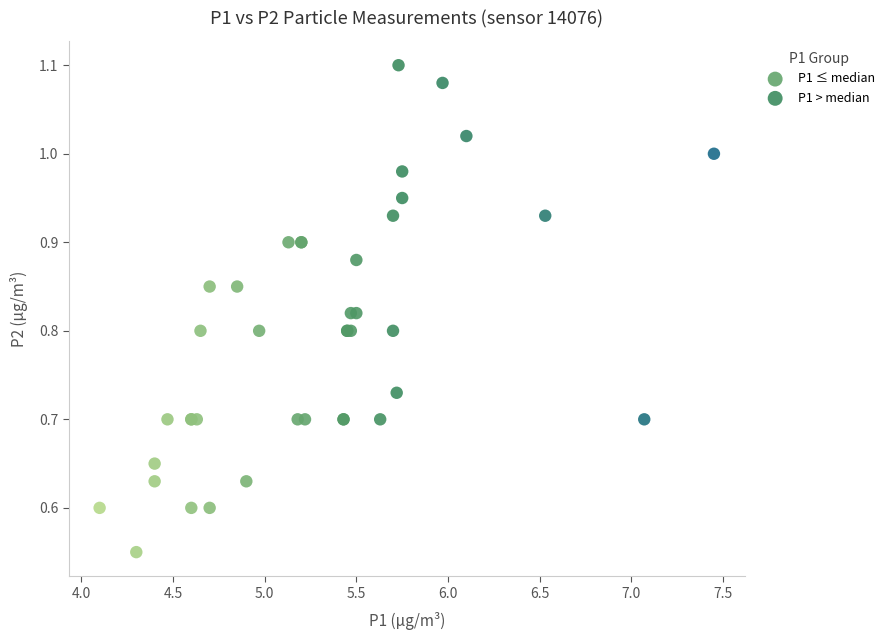

Which series contains the highest Y value?

P1 > median